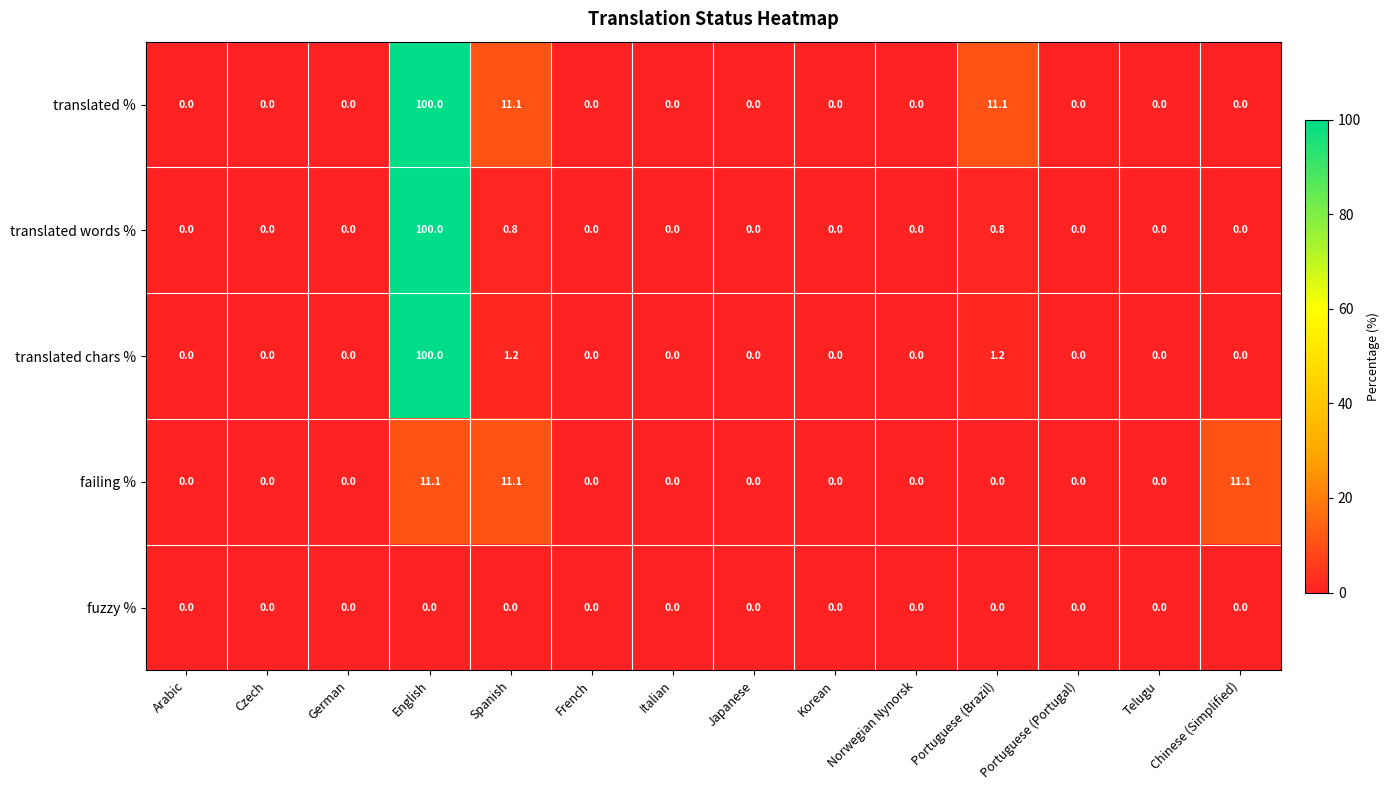

How many categories are shown in the chart?

14